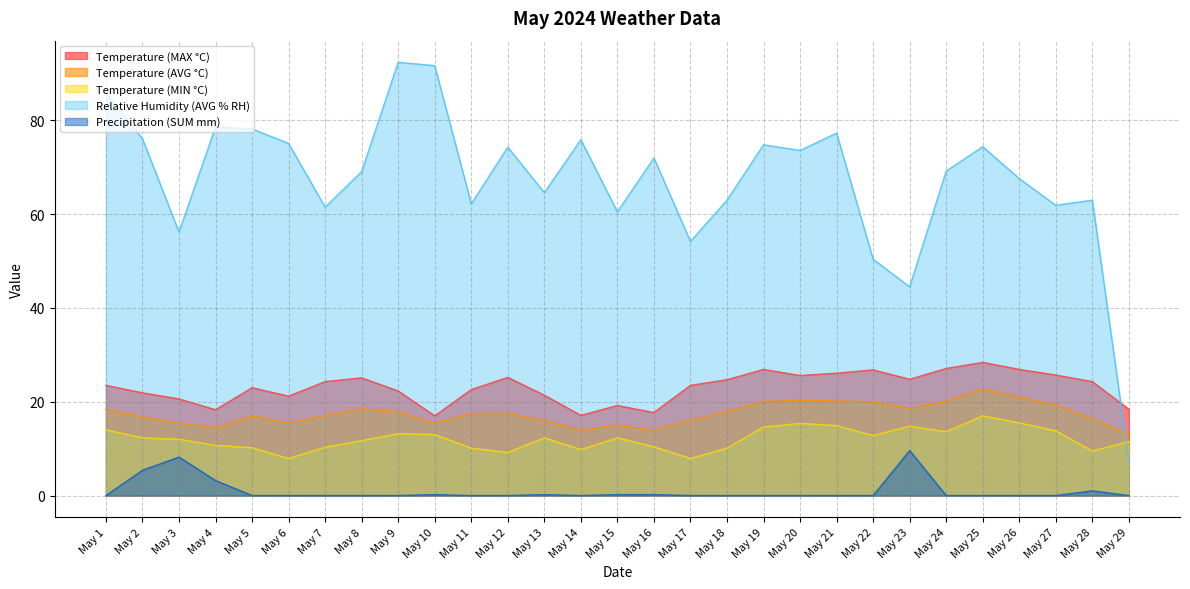

Is it true that Precipitation (SUM mm) equals 0.0 at May 18?

True